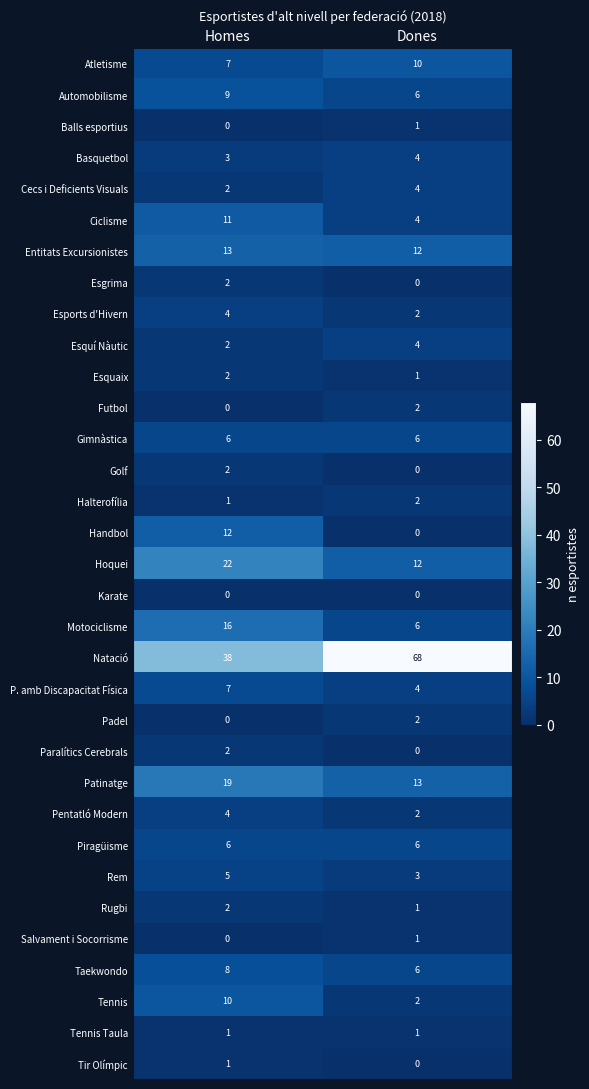

Which label corresponds to the largest value in the chart?

Dones